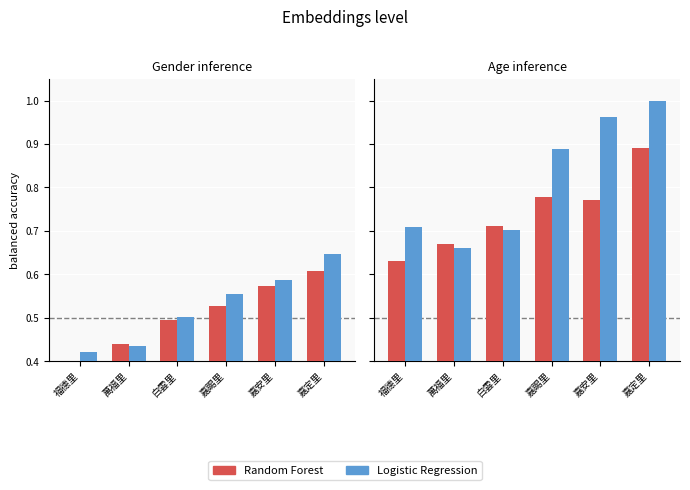

At which label is Random Forest closest to 0?

福德里